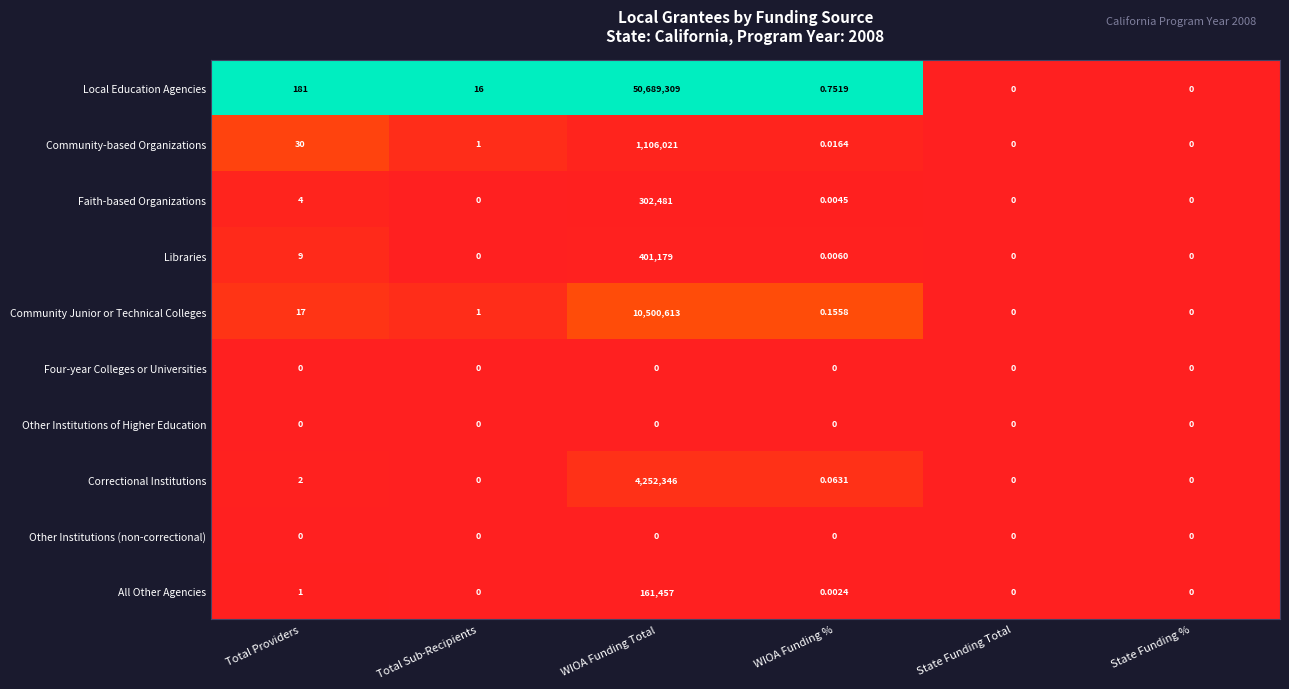

At which category is the sum across all series the highest?

WIOA Funding Total